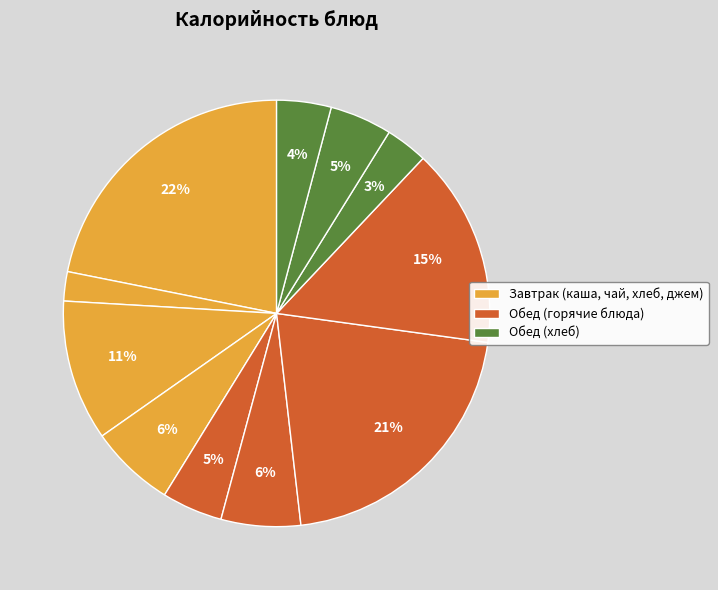

Count the number of slices in the pie.

11